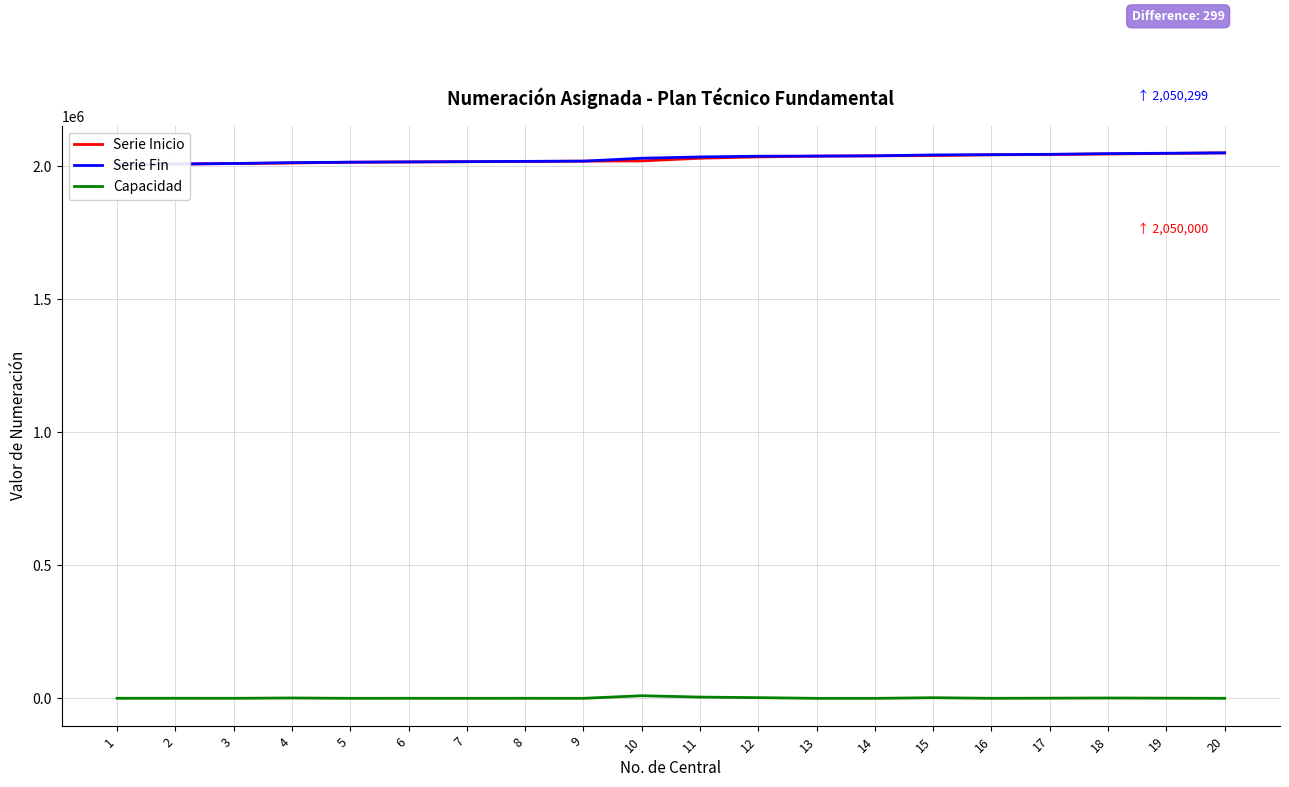

True or false: Serie Inicio and Capacidad intersect in this chart.

False